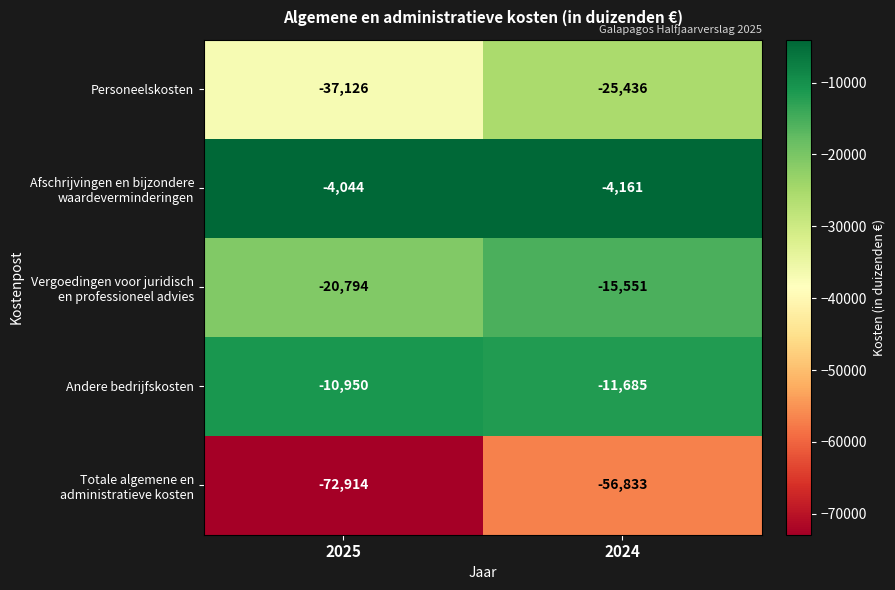

The value of Andere bedrijfskosten at 2025 is -17826. True or false?

False